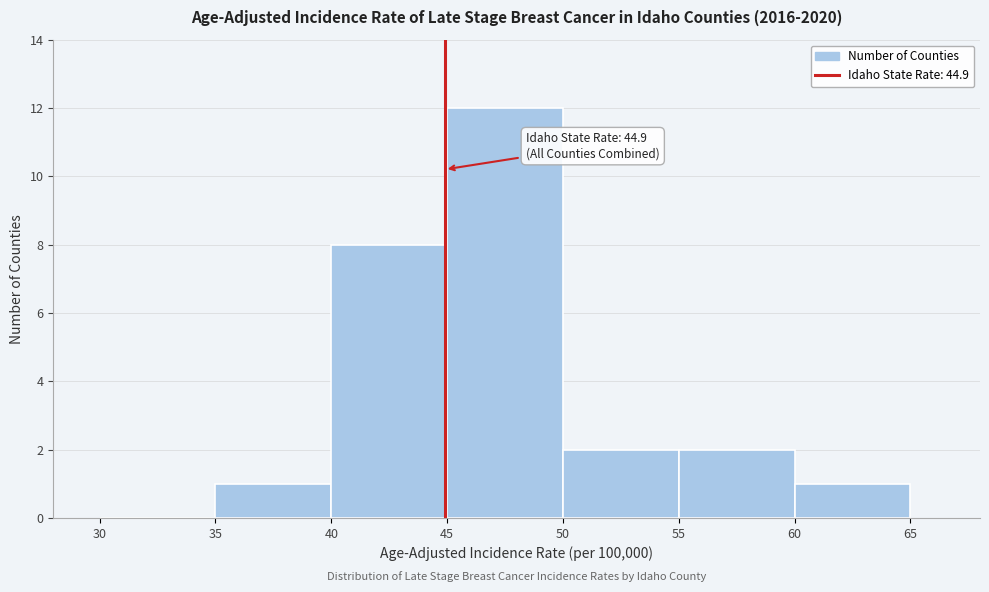

Over which range of the x-axis is the bar tallest?

45 to 50